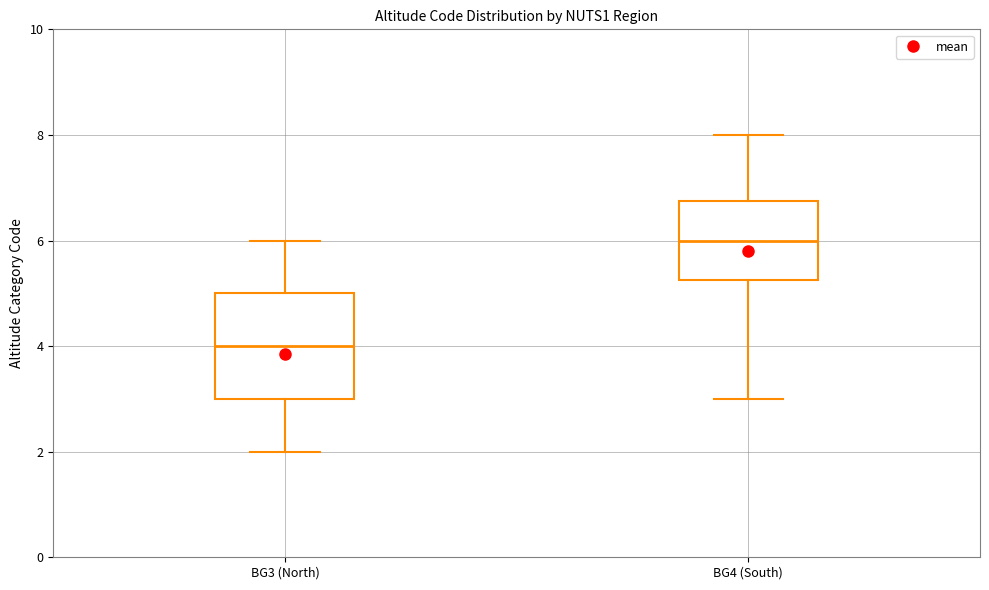

Which box has the highest median line?

BG4 (South)